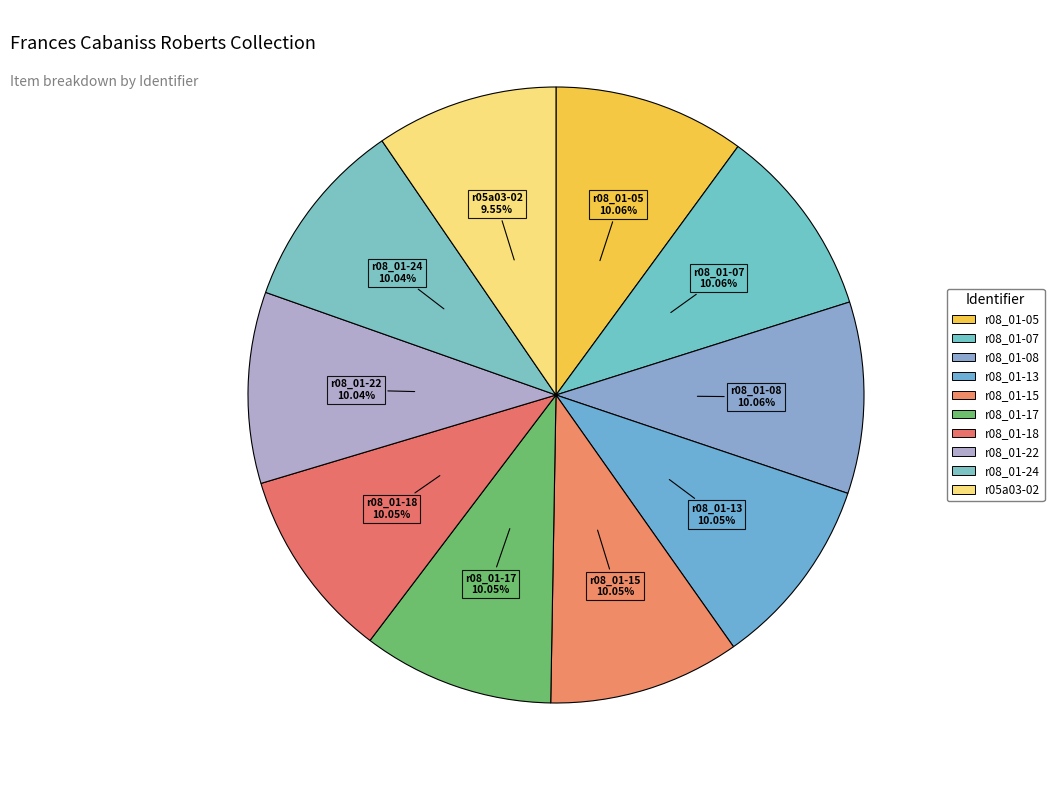

To the nearest percent, what portion does r05a03-02 represent?

10%